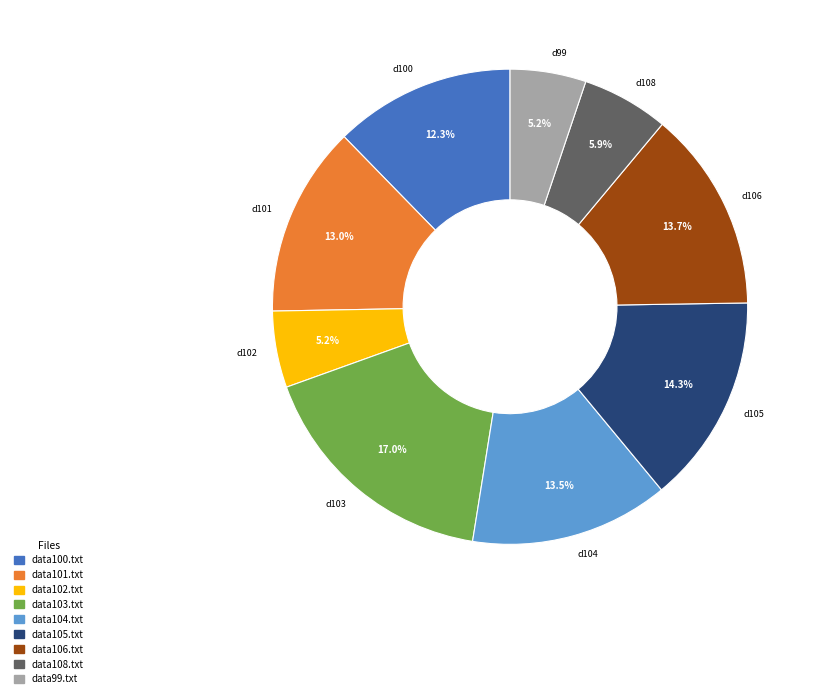

Count the number of slices in the pie.

9